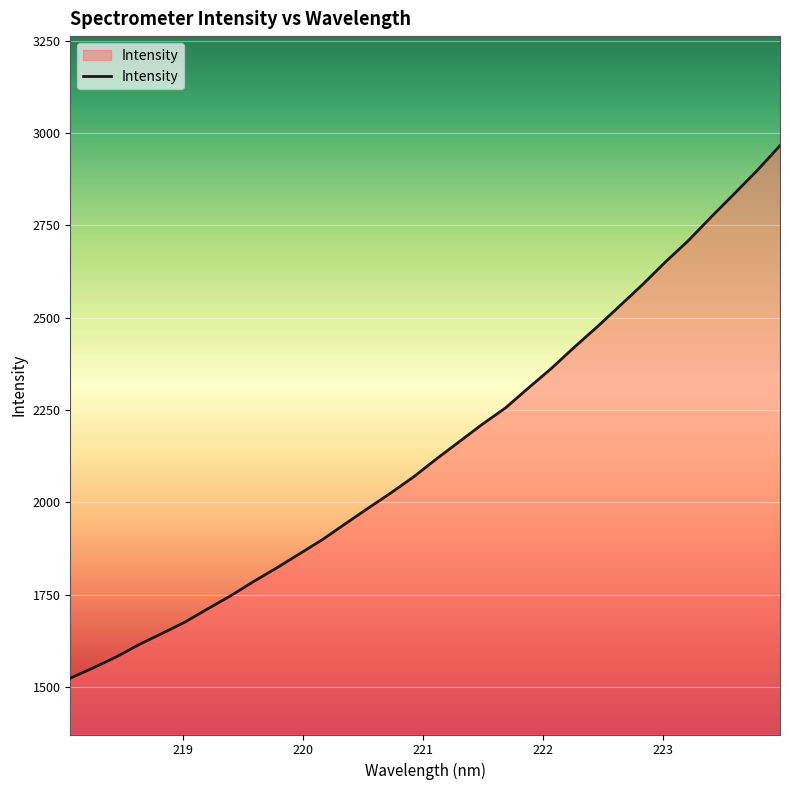

What is the greatest value displayed?

2965.4